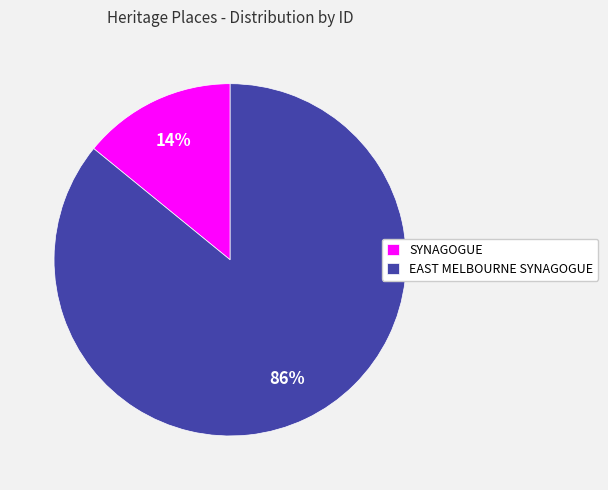

Does EAST MELBOURNE SYNAGOGUE account for over 50% of the chart?

Yes